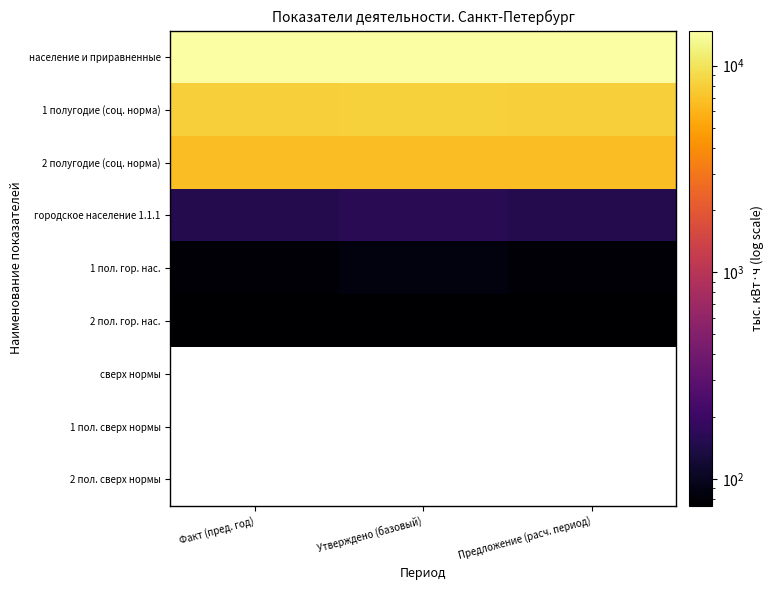

Rank the categories by 1 пол. сверх нормы value from highest to lowest.

Факт (пред. год), Утверждено (базовый), Предложение (расч. период)